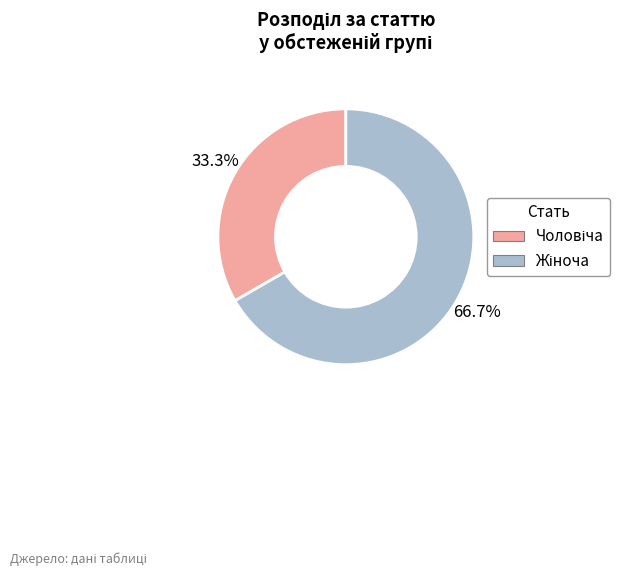

Does any single category account for the majority?

Yes